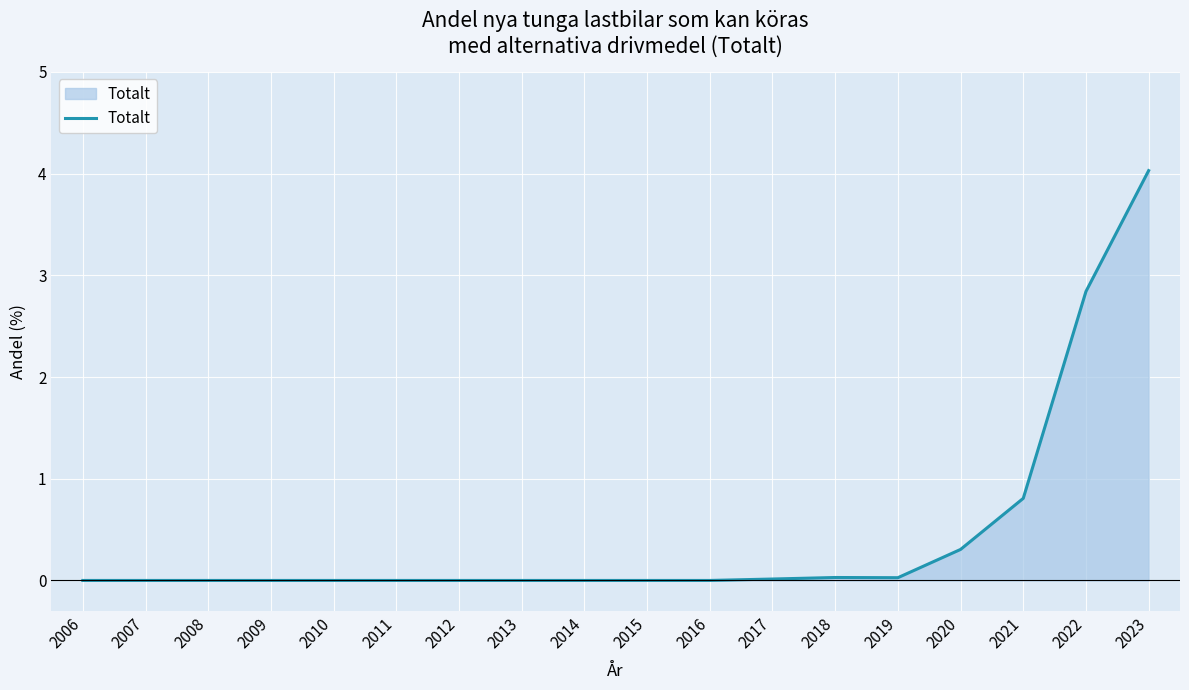

What is the average value?

0.4